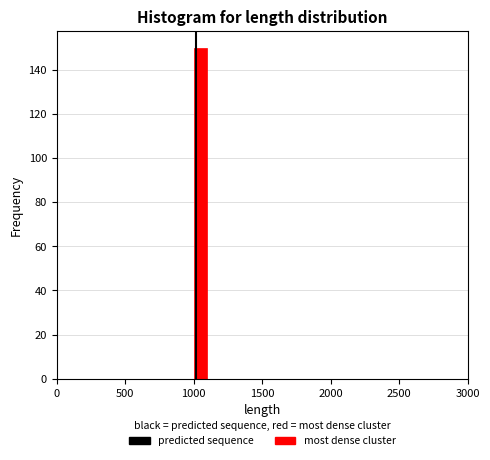

Read against the x-axis, roughly where is the centre of the tallest bar?

1050